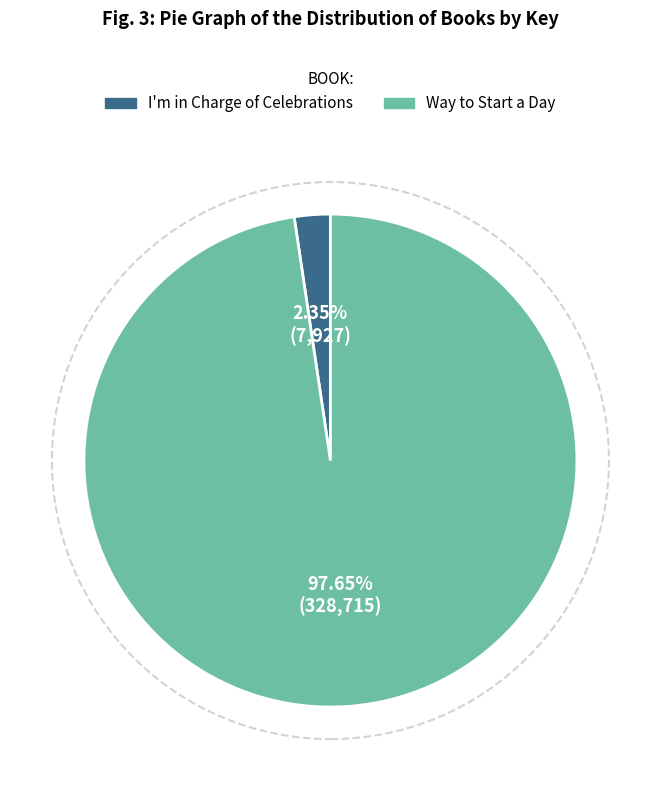

Is it true that Way to Start a Day is 98% of the pie?

True